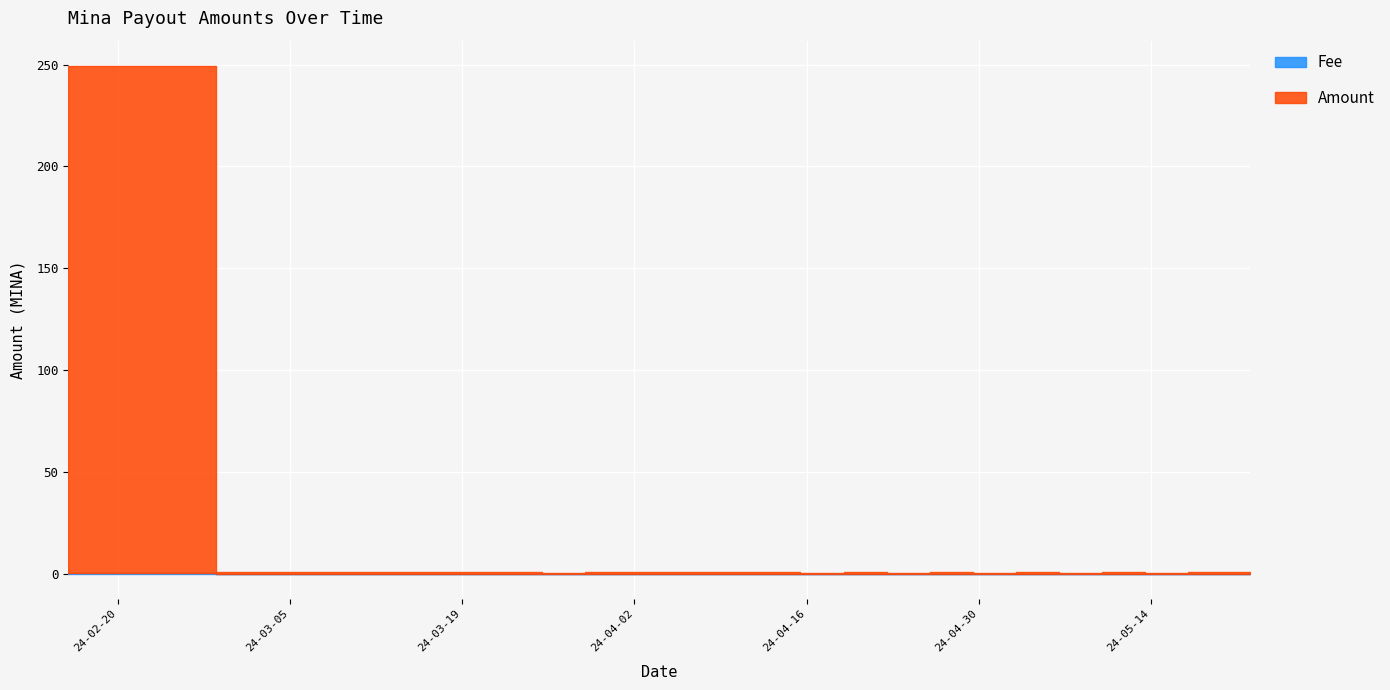

True or false: Amount and Fee cross at least once.

False